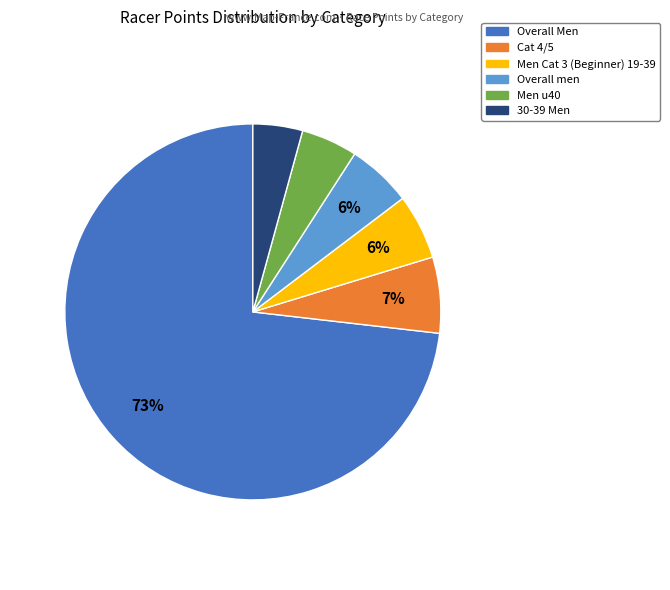

Does any single category account for the majority?

Yes